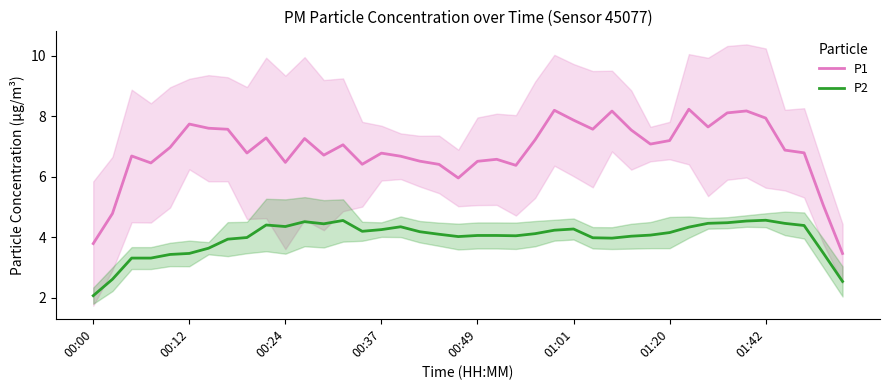

How many data points in P1 are above 6?

35